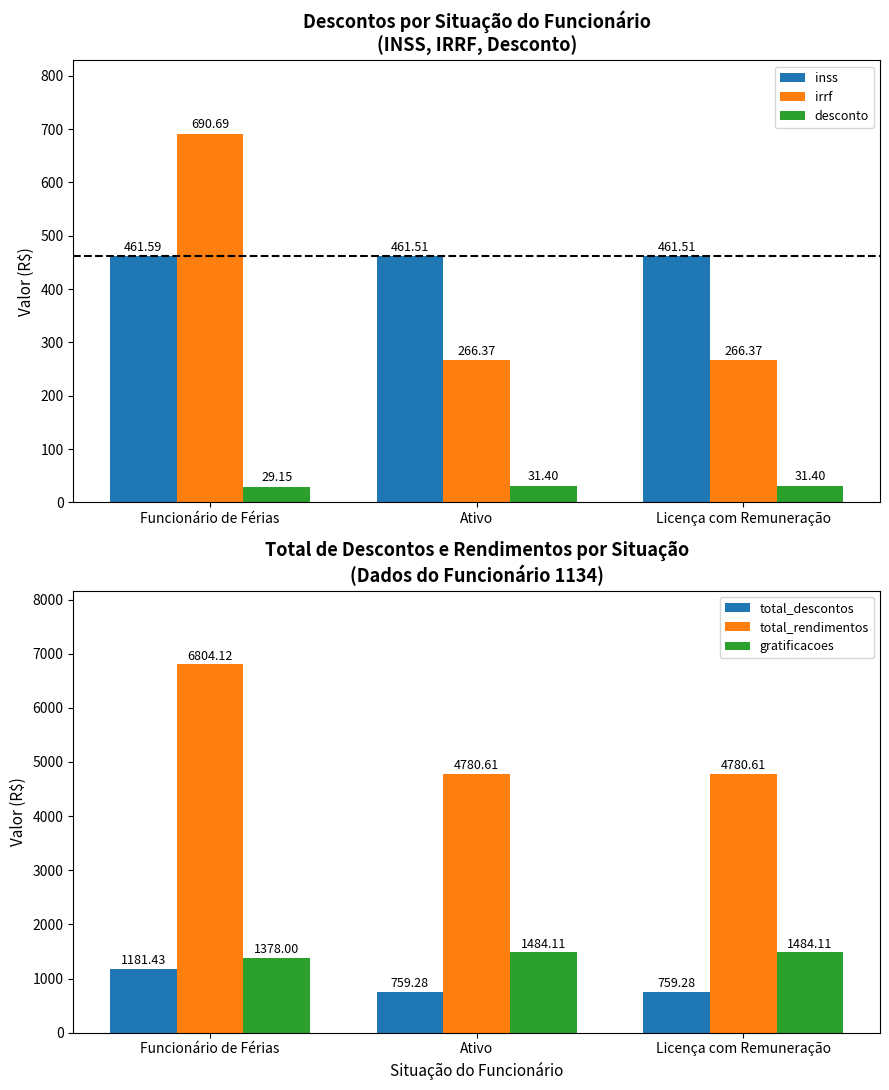

Rank the series at Ativo from highest to lowest value.

total_rendimentos, gratificacoes, total_descontos, inss, irrf, desconto